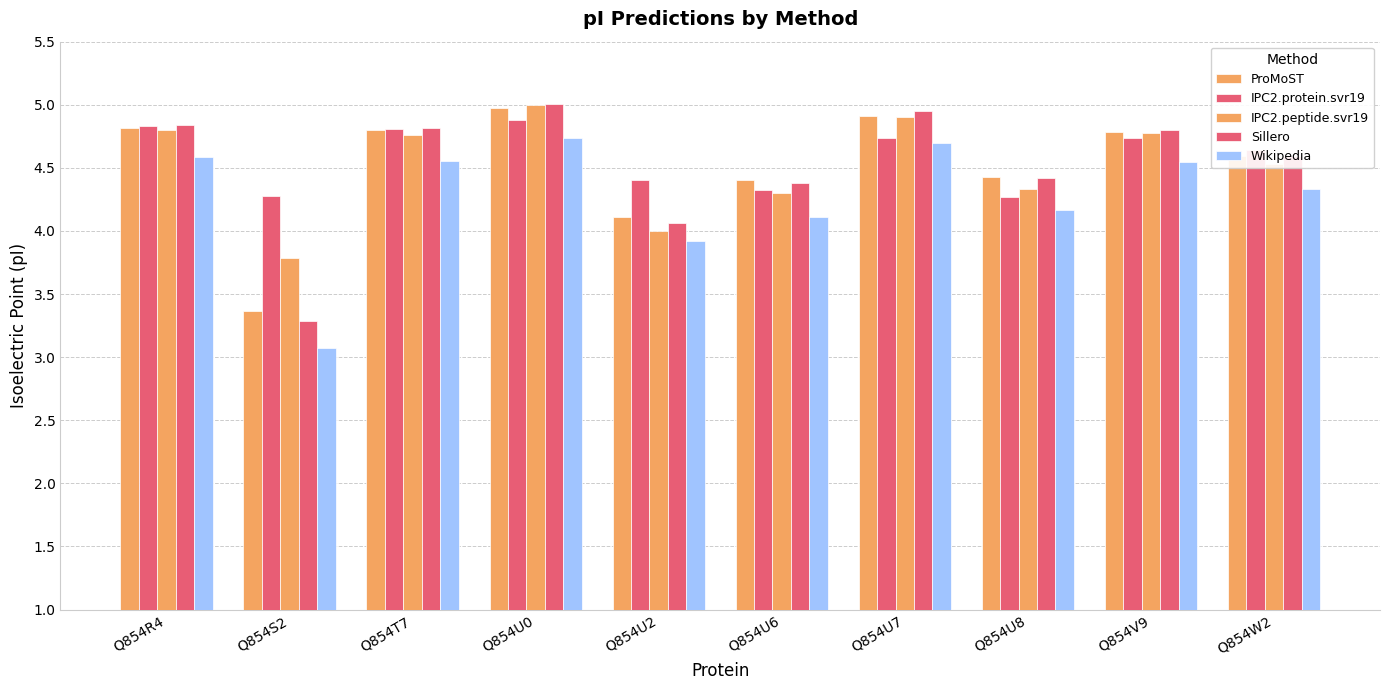

What is the total value across all series at Q854R4?

23.9